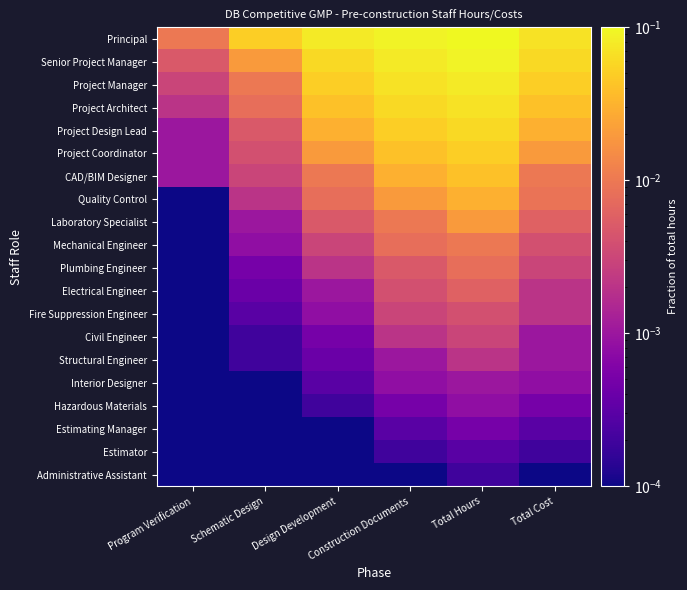

Which label corresponds to the largest value in the chart?

Total Hours